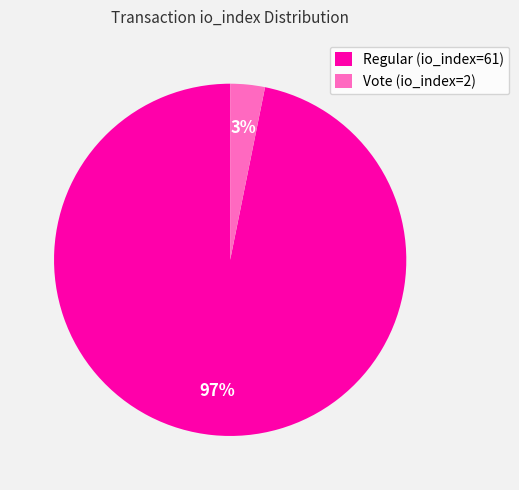

Between Regular (io_index=61) and Vote (io_index=2), which is larger?

Regular (io_index=61)